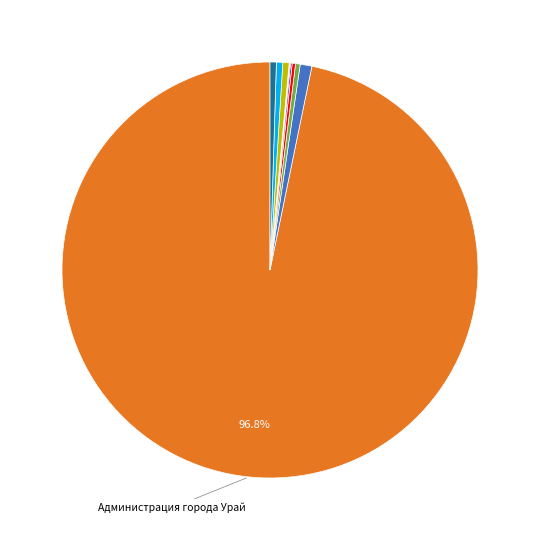

Is there a majority slice in this chart?

Yes